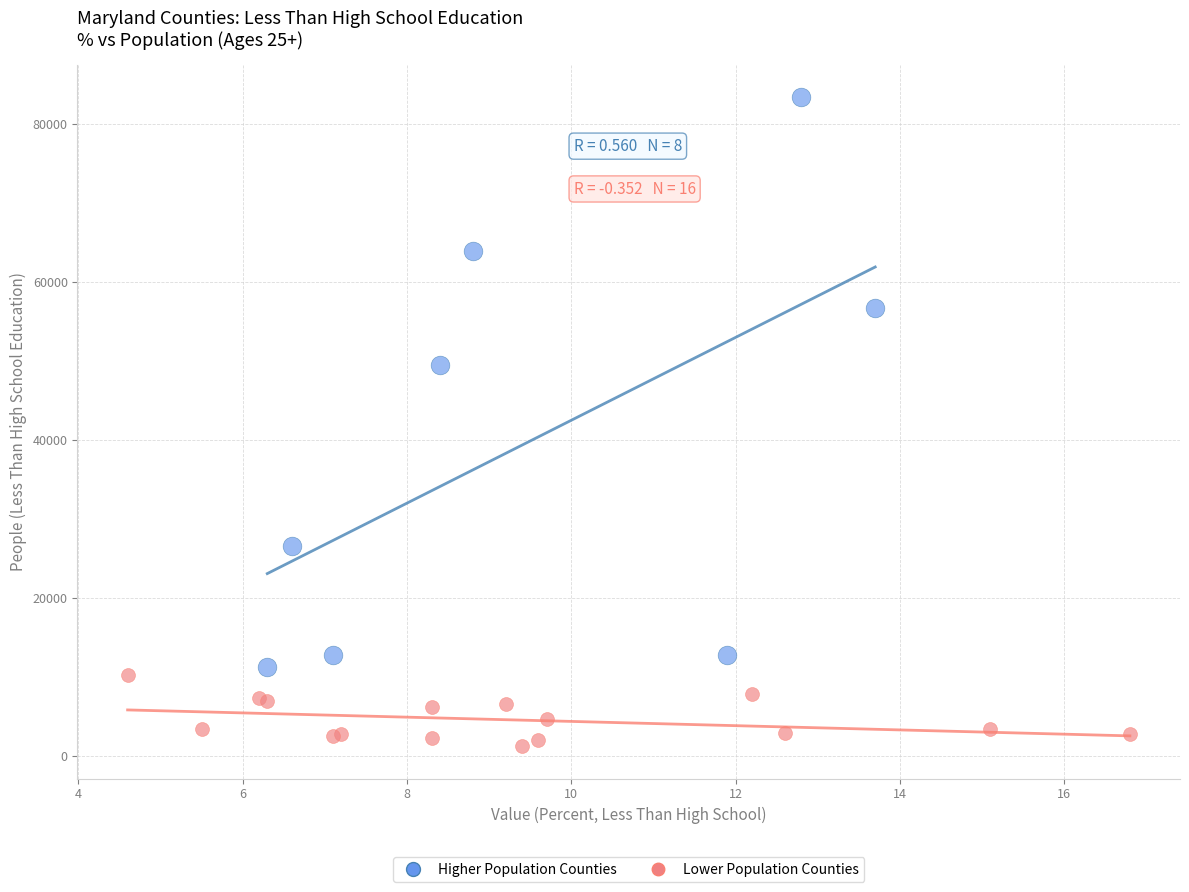

Which series has the widest spread of Y values?

Higher Population Counties